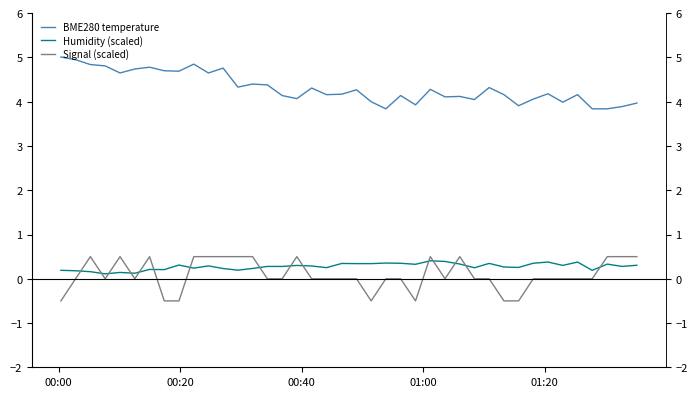

True or false: BME280 temperature and Humidity (scaled) intersect in this chart.

False